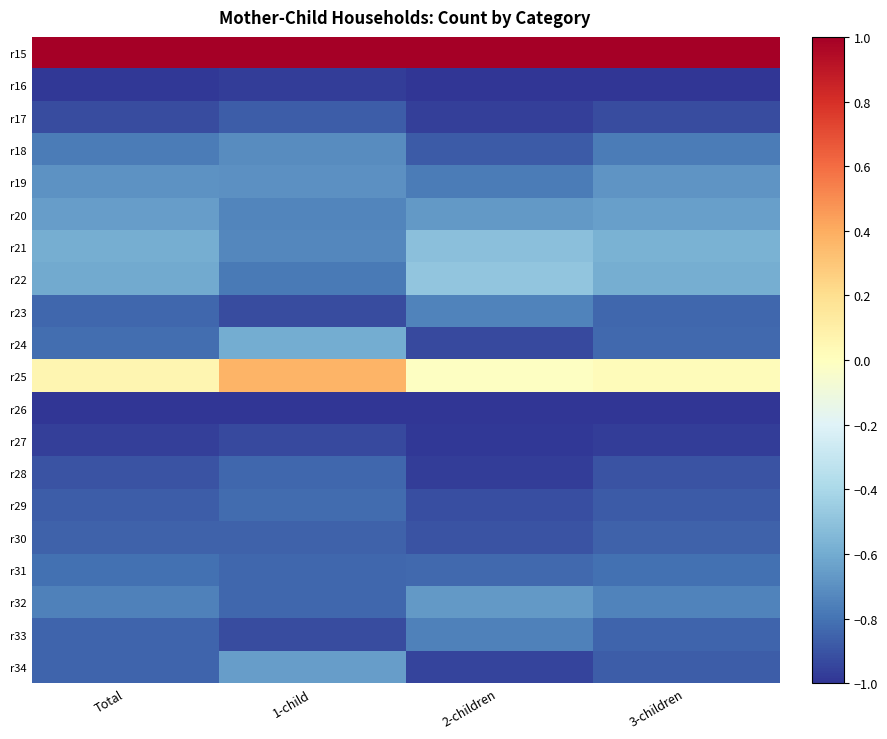

What is the smallest value displayed?

-1.0